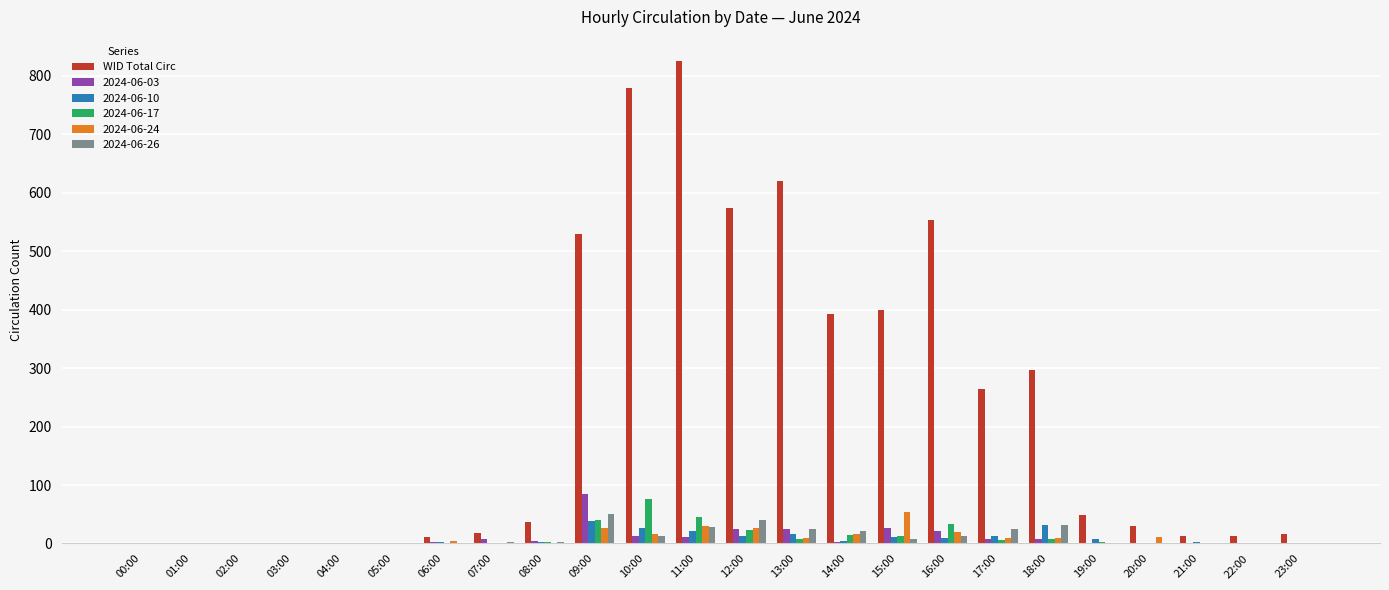

The 2024-06-26 series shows 0 at 03:00. True or false?

True